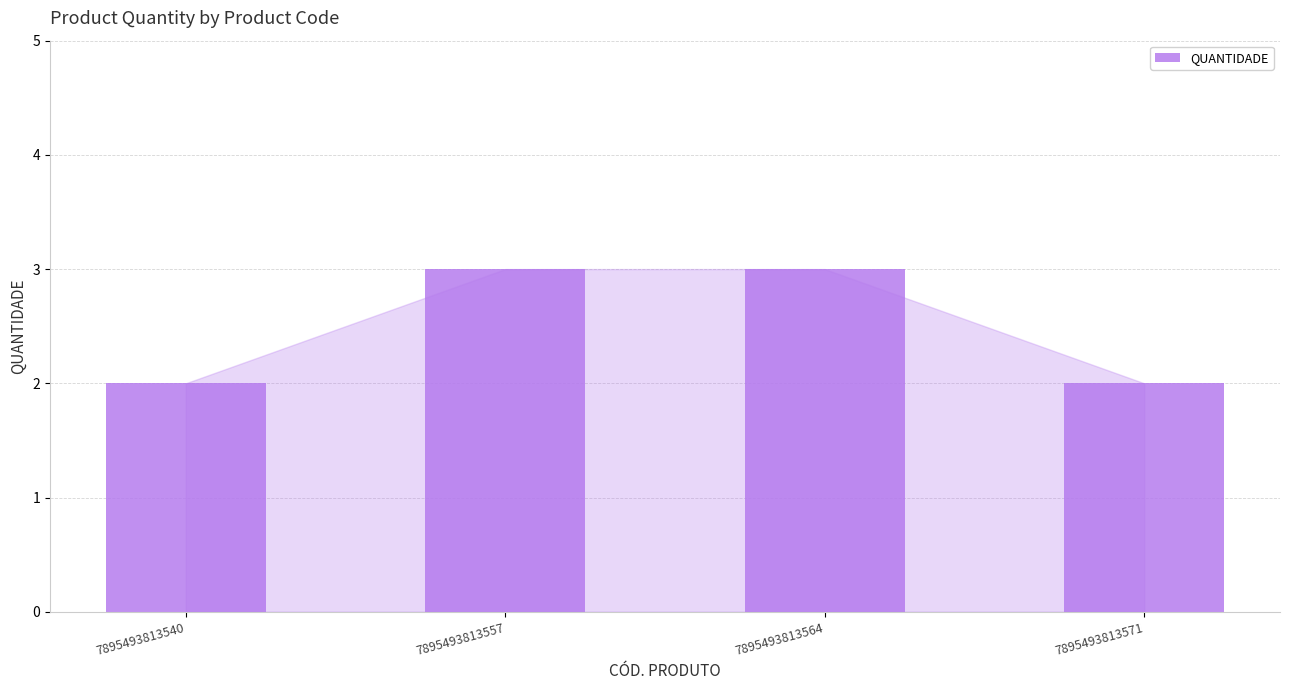

Is it true that the value at 7895493813540 is 2?

True